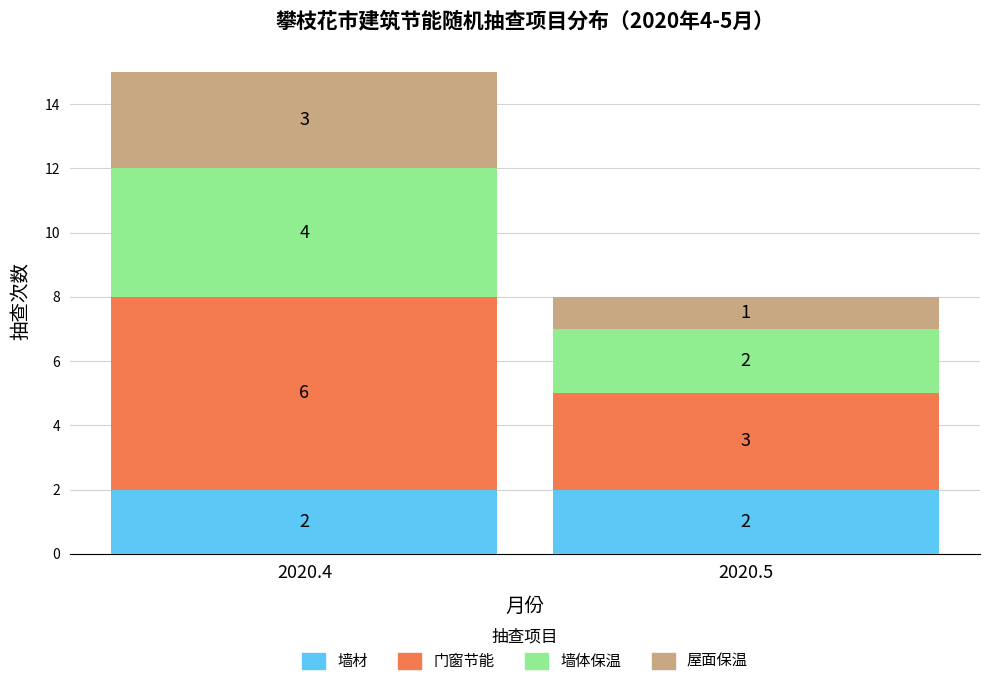

The 墙材 series shows 3 at 2020.5. True or false?

False